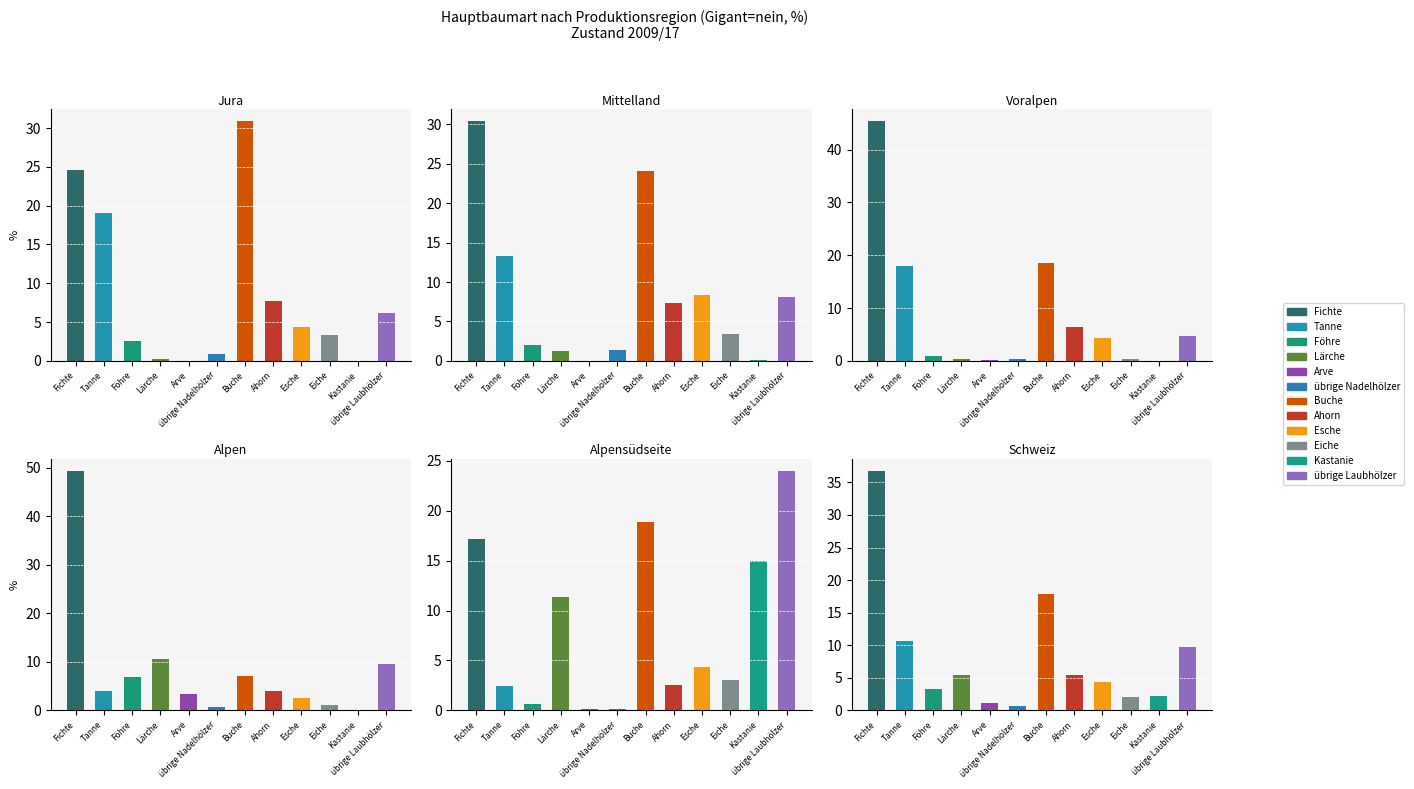

What is the label of the 7th bar from the left?

Buche